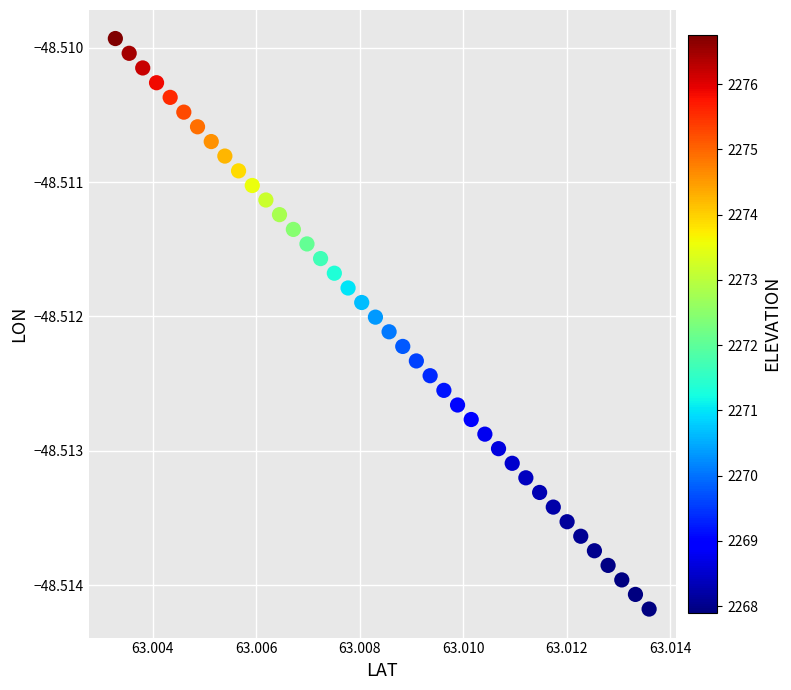

Count the number of points in this scatter plot.

40